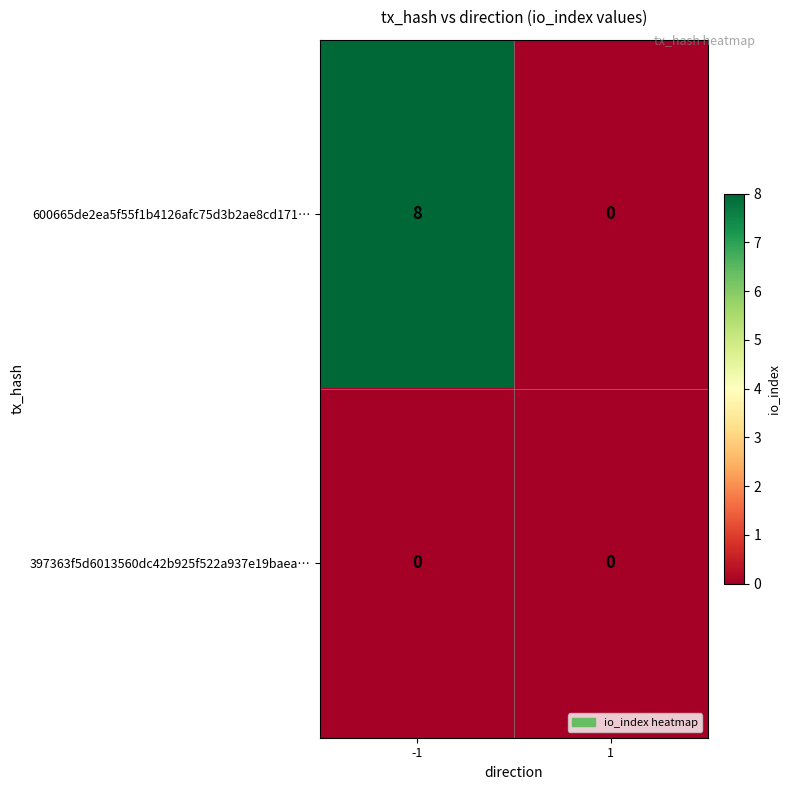

What value does the 600665de2ea5f55f1b4126afc75d3b2ae8cd171… series have at -1?

8